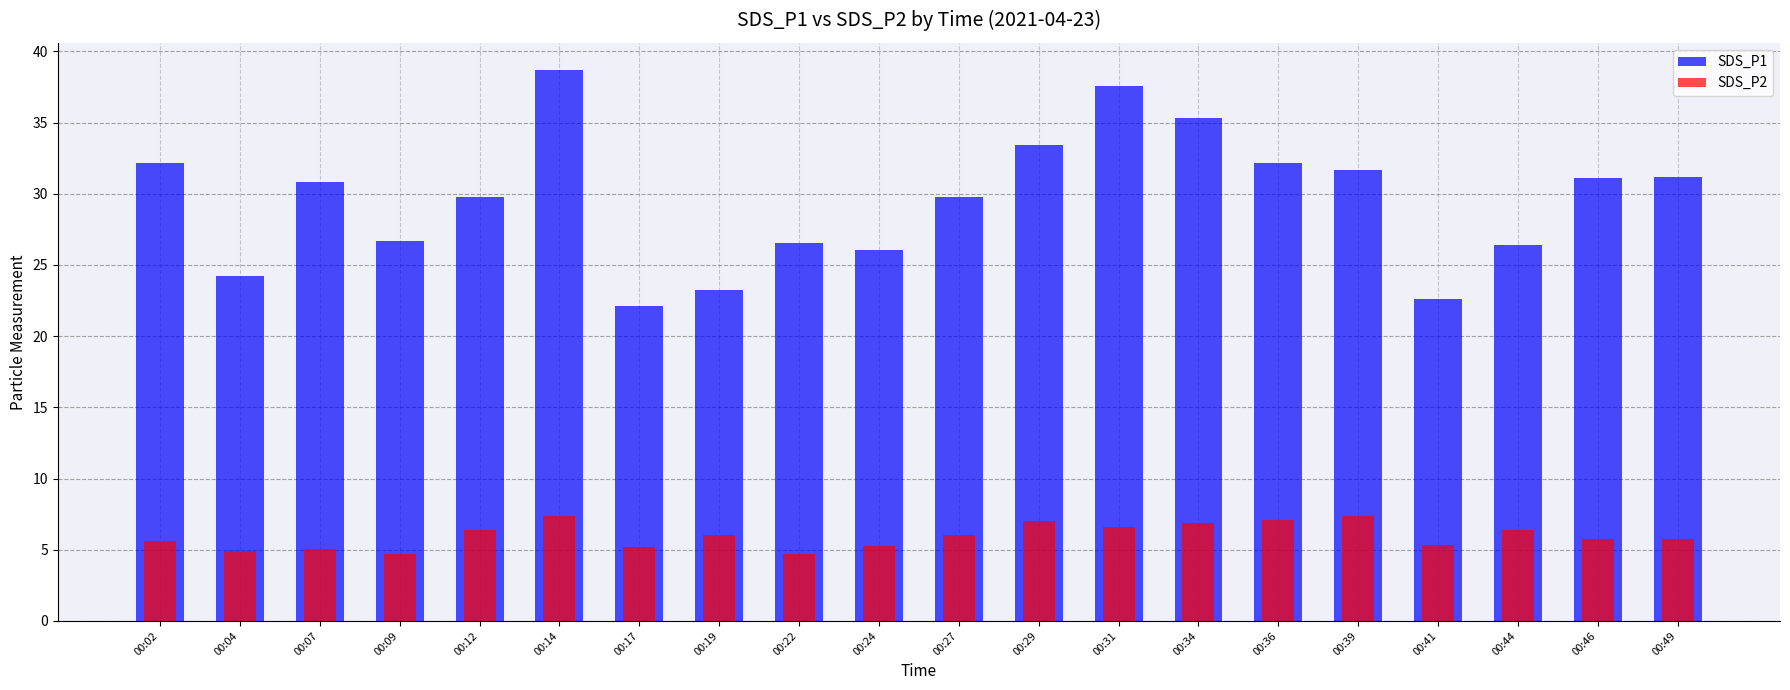

Rank the series by their maximum value, from lowest to highest.

SDS_P2, SDS_P1